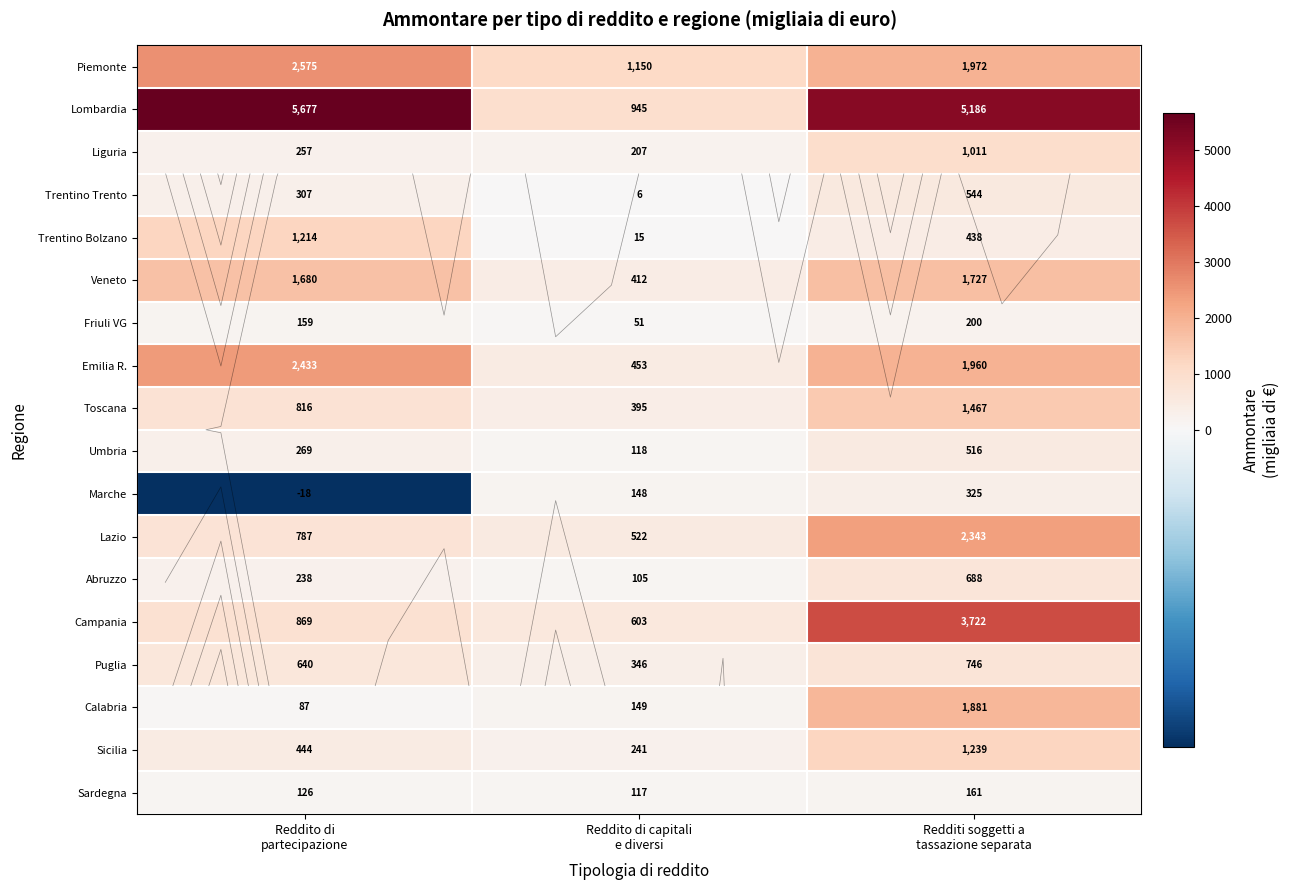

At Reddito di capitali e diversi, list the series in order from smallest to largest.

Trentino Trento, Trentino Bolzano, Friuli VG, Abruzzo, Sardegna, Umbria, Marche, Calabria, Liguria, Sicilia, Puglia, Toscana, Veneto, Emilia R., Lazio, Campania, Lombardia, Piemonte